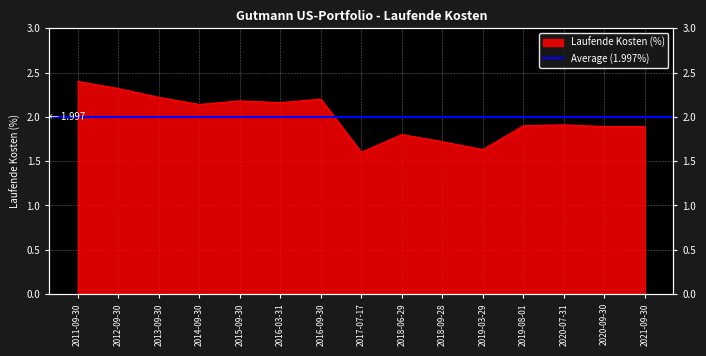

Count the number of categories in the chart.

15